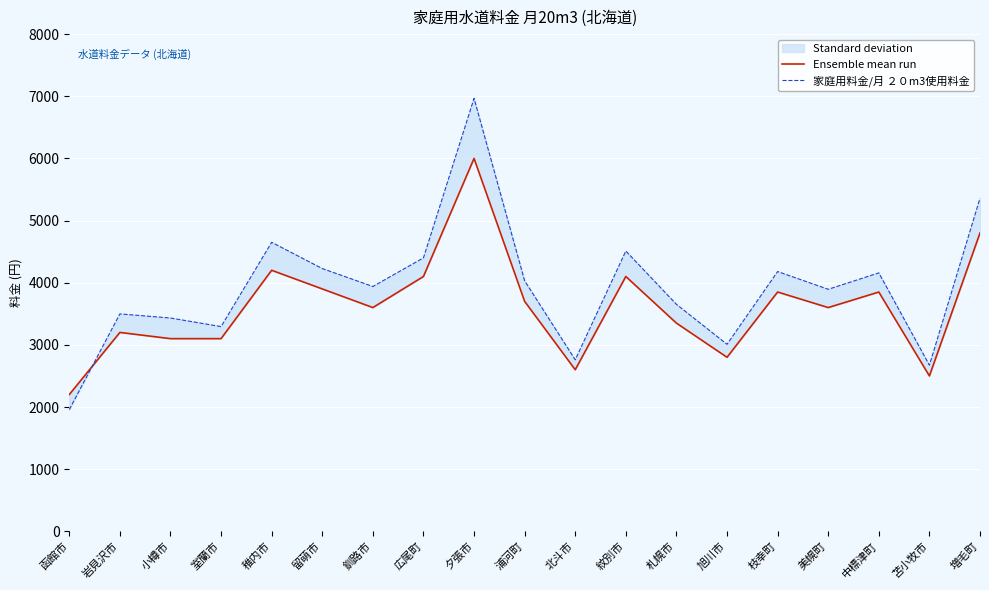

What is the difference between the maximum and second lowest values in the 家庭用料金/月 ２０m3使用料金 series?

4293